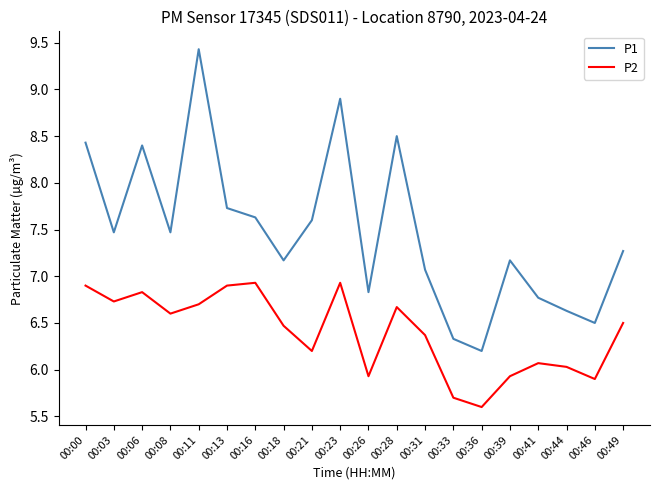

At which category does P2 reach its first local peak?

00:06